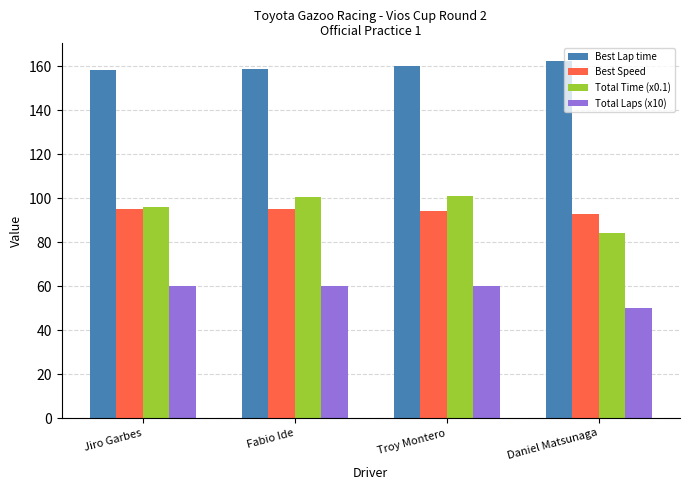

What value does the Best Lap time series have at Fabio Ide?

158.5